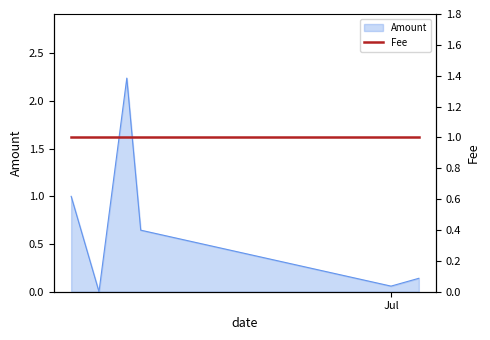

Is it true that the value at 2017-06-12 is 0.9?

False